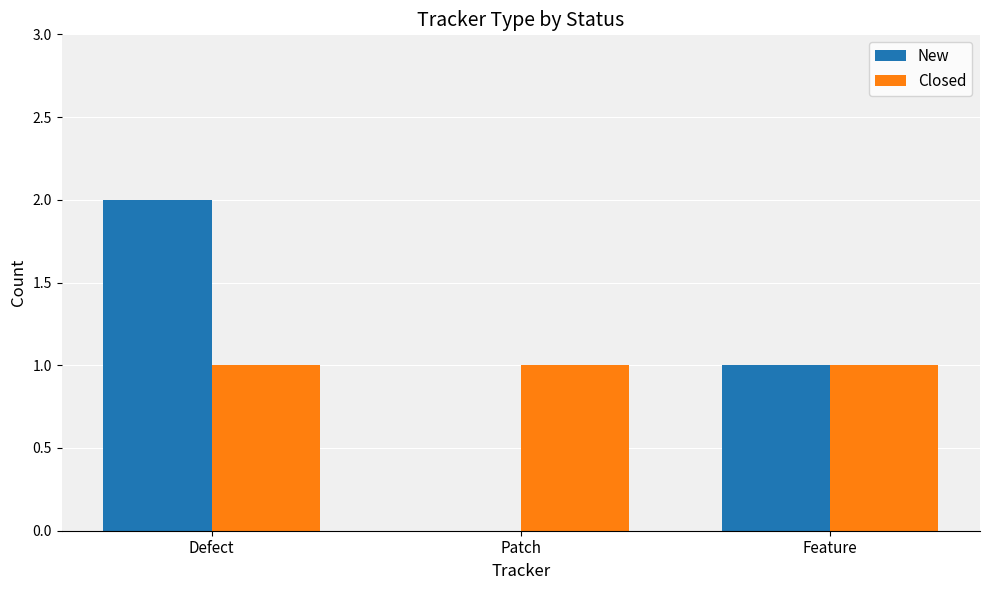

Is the value of New at Patch greater than the value of Closed at Patch?

No